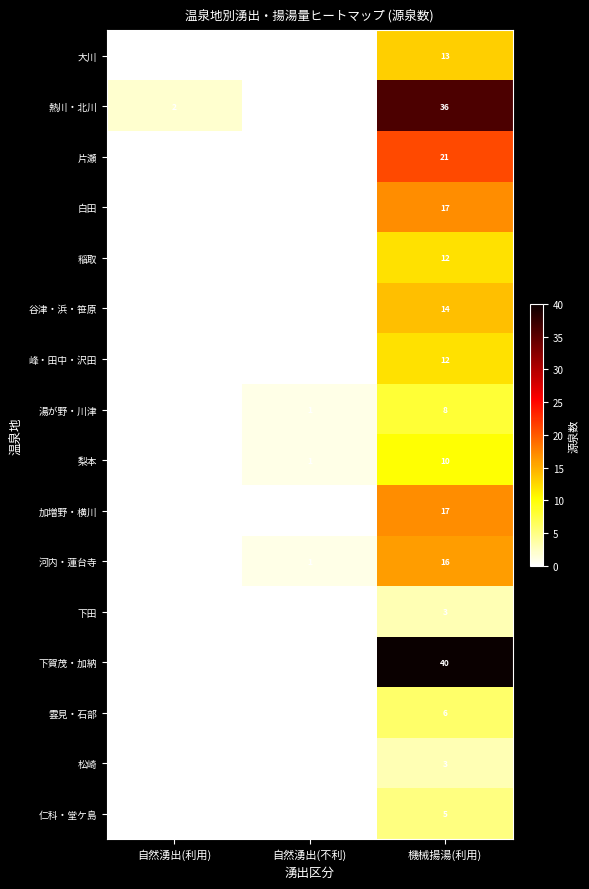

The value of 峰・田中・沢田 at 機械揚湯(利用) is 12. True or false?

True